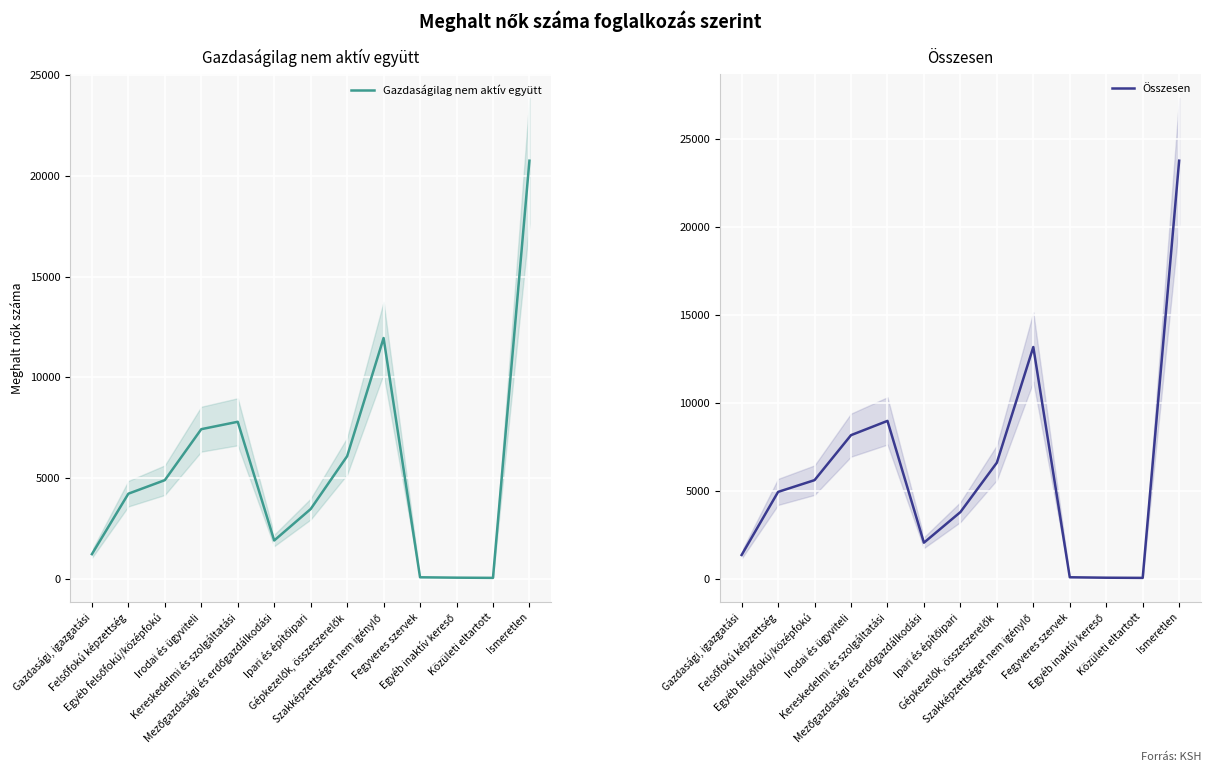

How many data points in Gazdaságilag nem aktív együtt are less than 4221?

6